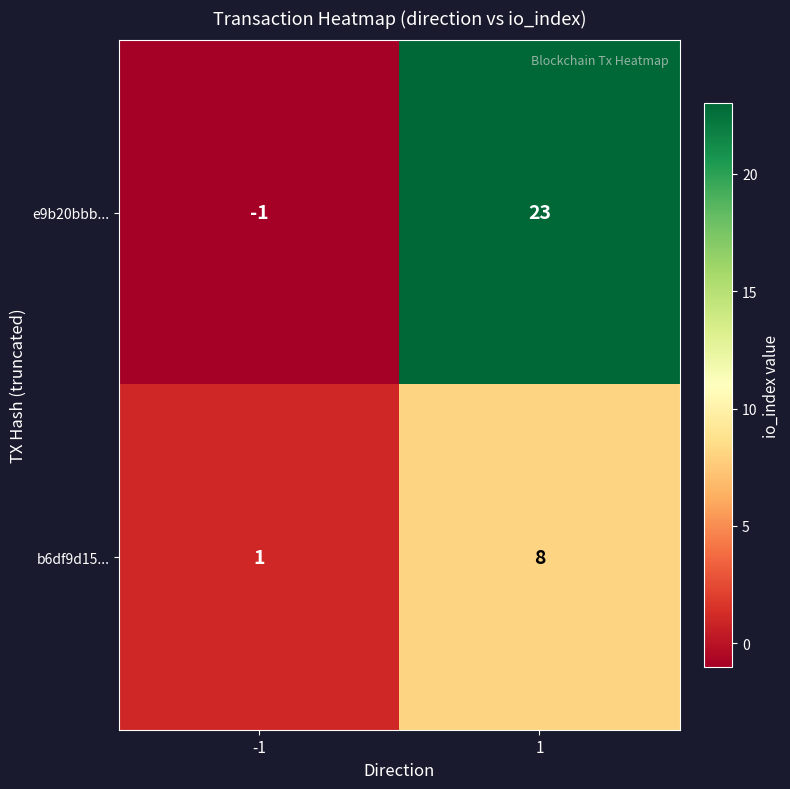

Rank the series at 1 from highest to lowest value.

e9b20bbb..., b6df9d15...